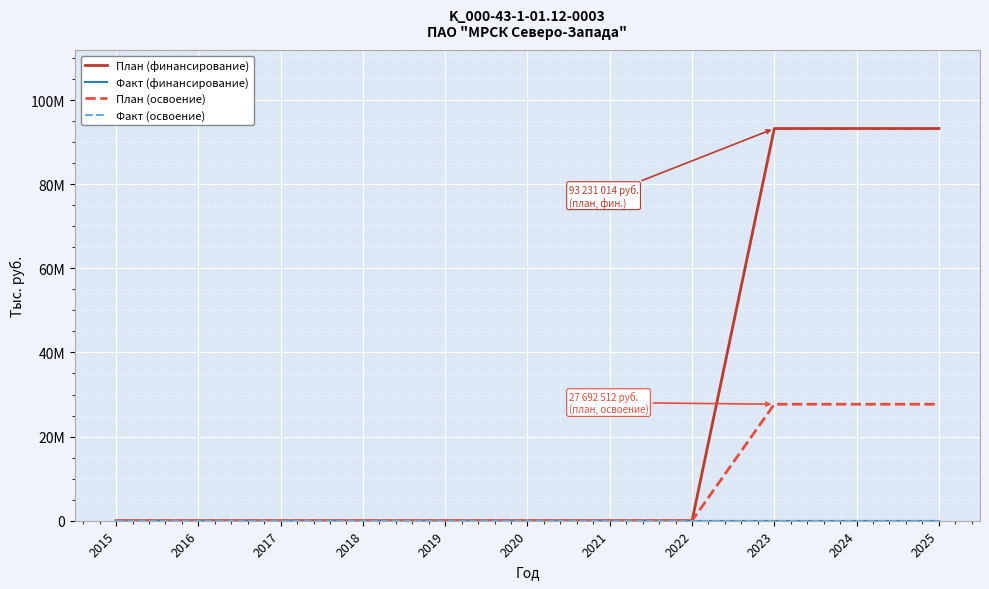

What is the maximum value shown in the chart?

93231014